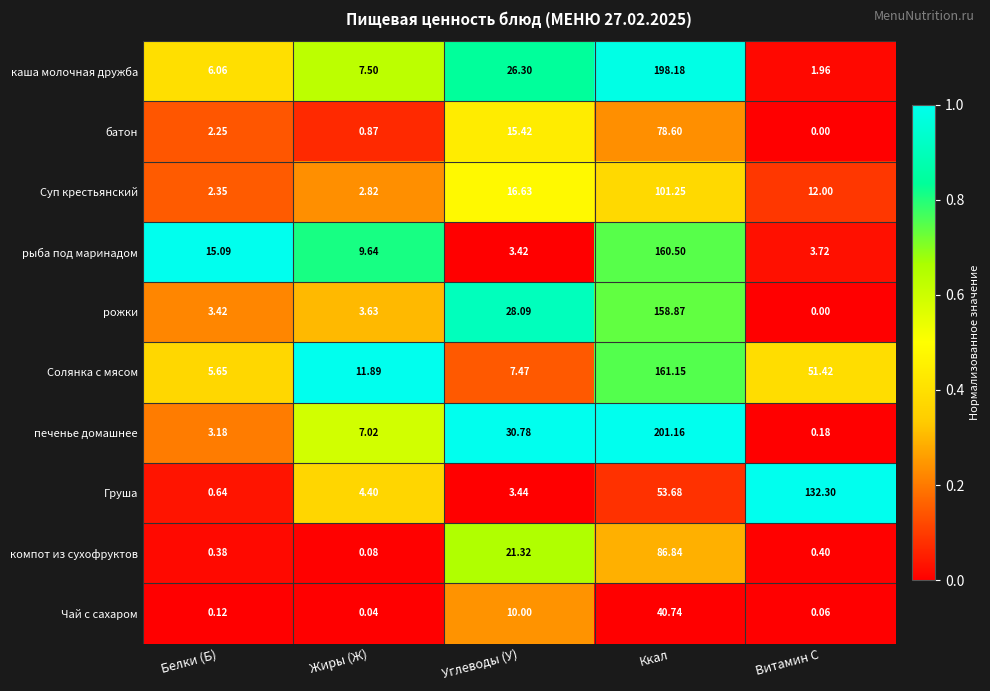

Which category has the highest value in the компот из сухофруктов series?

Ккал